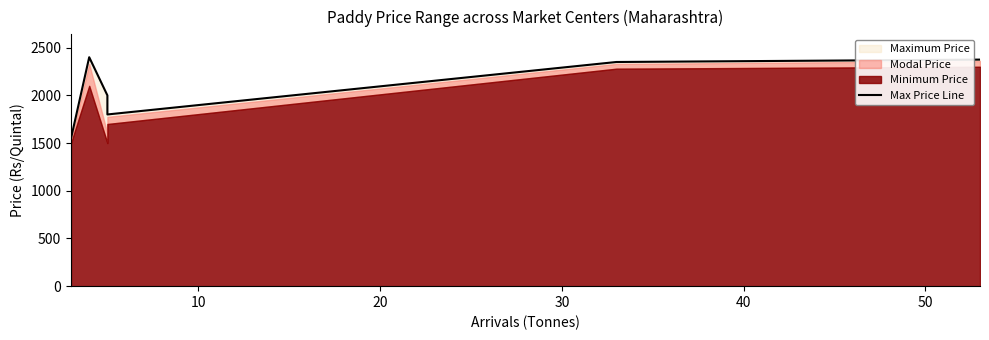

Does the chart display data point markers on the line(s)?

No